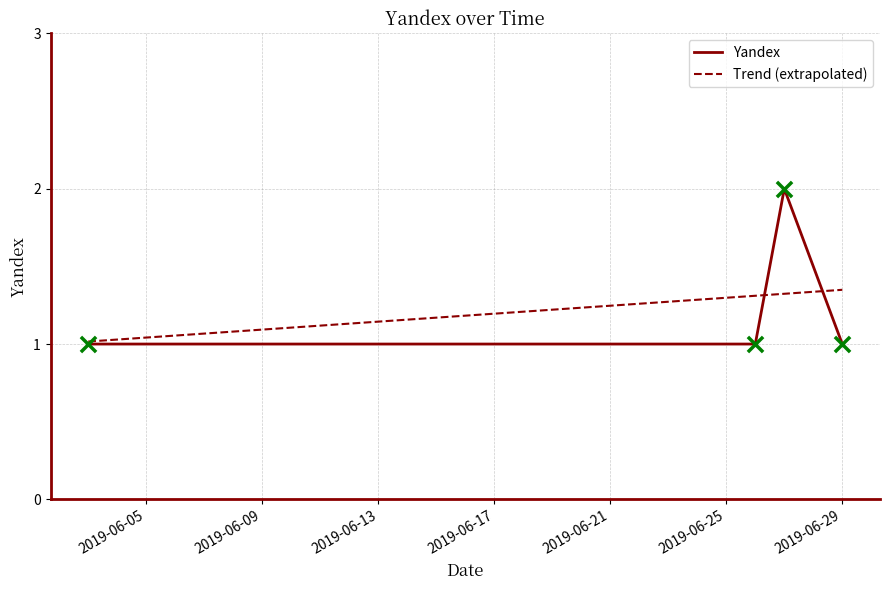

What is the ratio of the value at 2019-06-29 to the value at 2019-06-27?

0.5